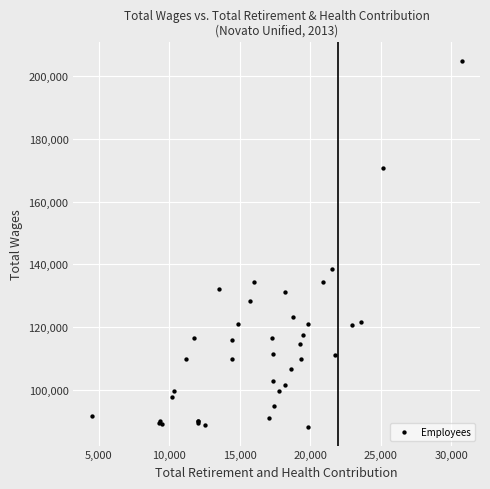

What Y value in the scatter plot is closest to 146506?

138480